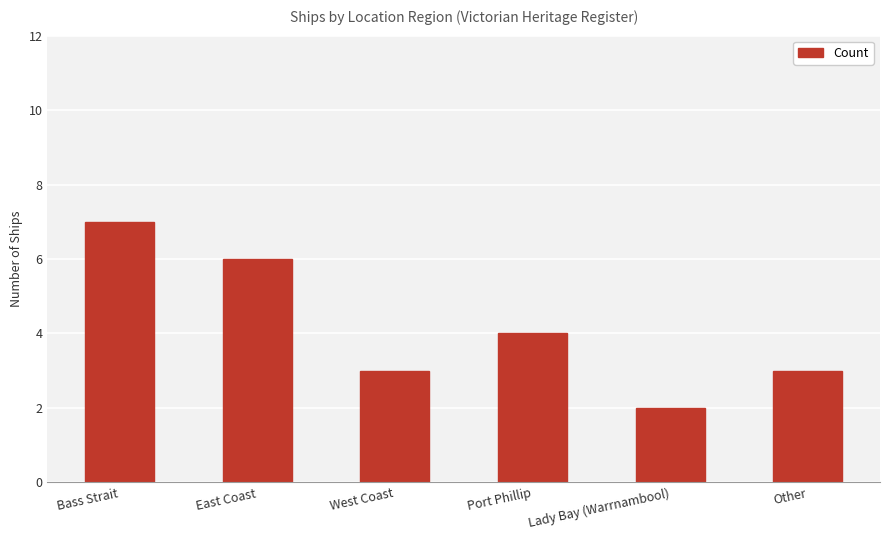

What is the label of the 3rd bar from the right?

Port Phillip